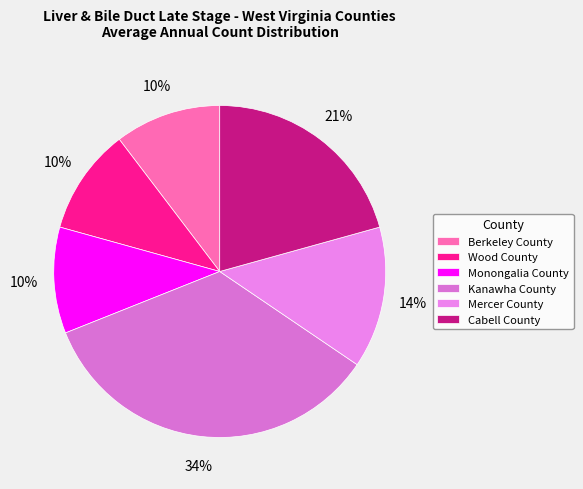

Does Cabell County represent more than half of the total?

No